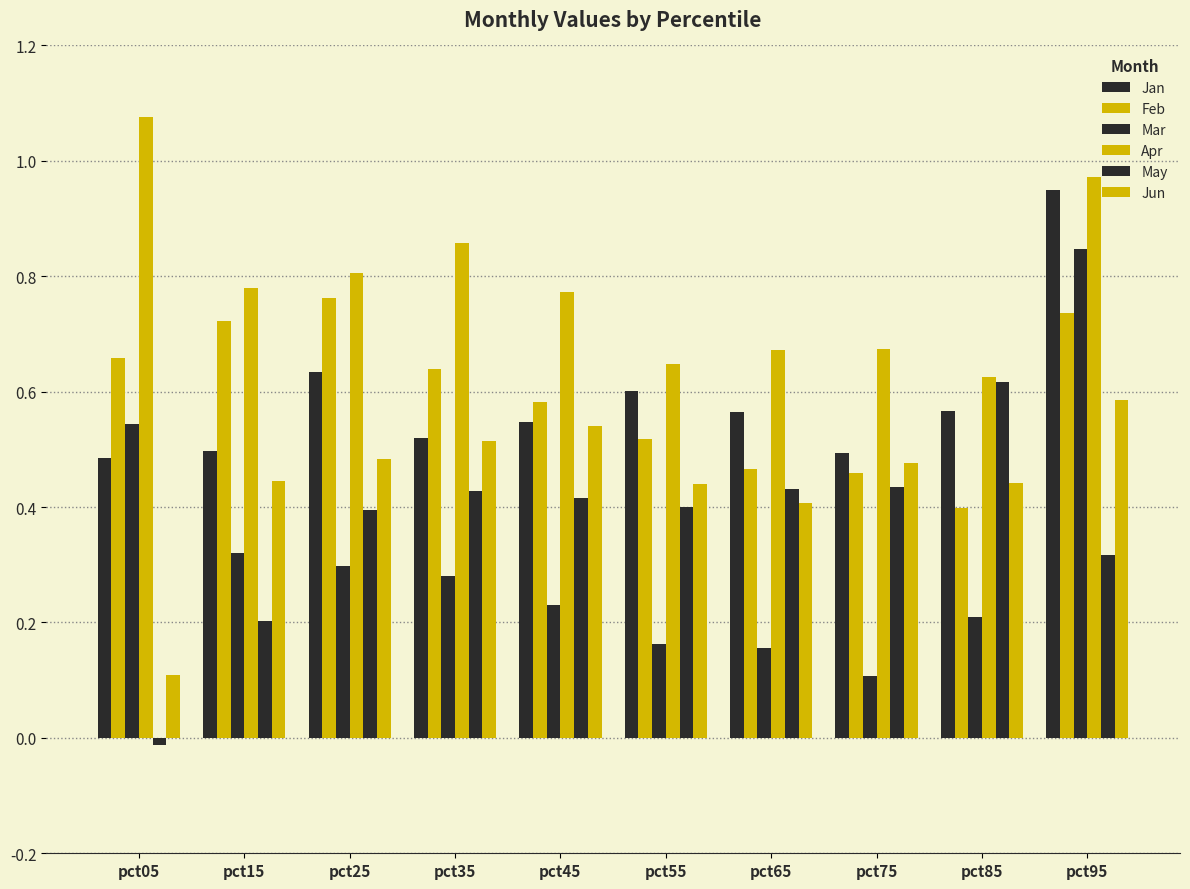

Count the number of data series in this chart.

6